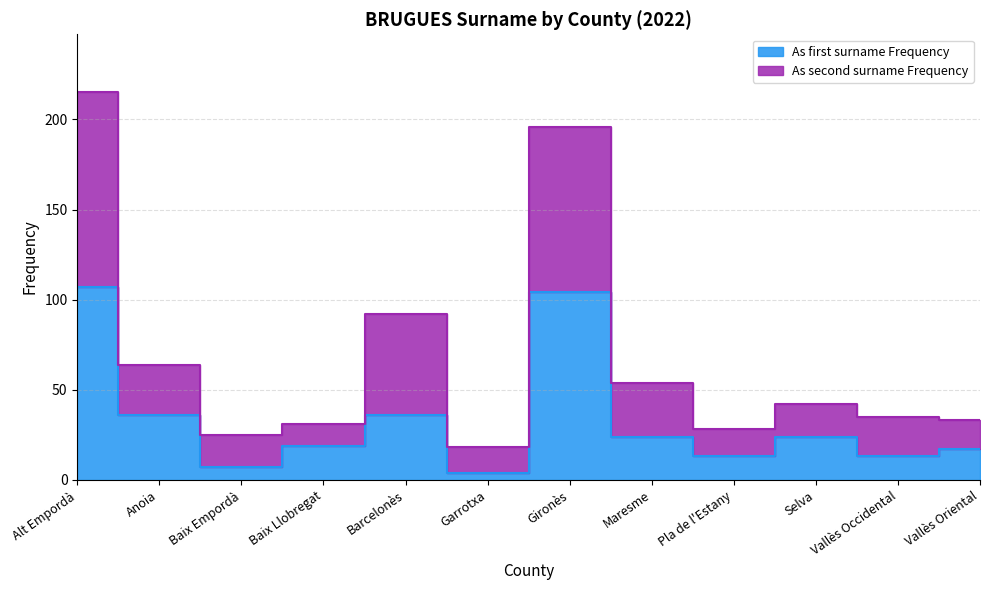

Does the chart have visible grid lines?

Yes